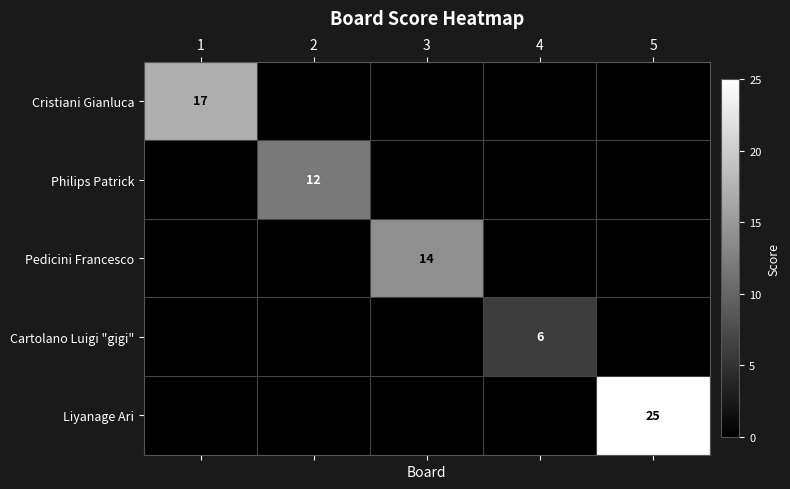

Which category has the lowest value across all series?

2